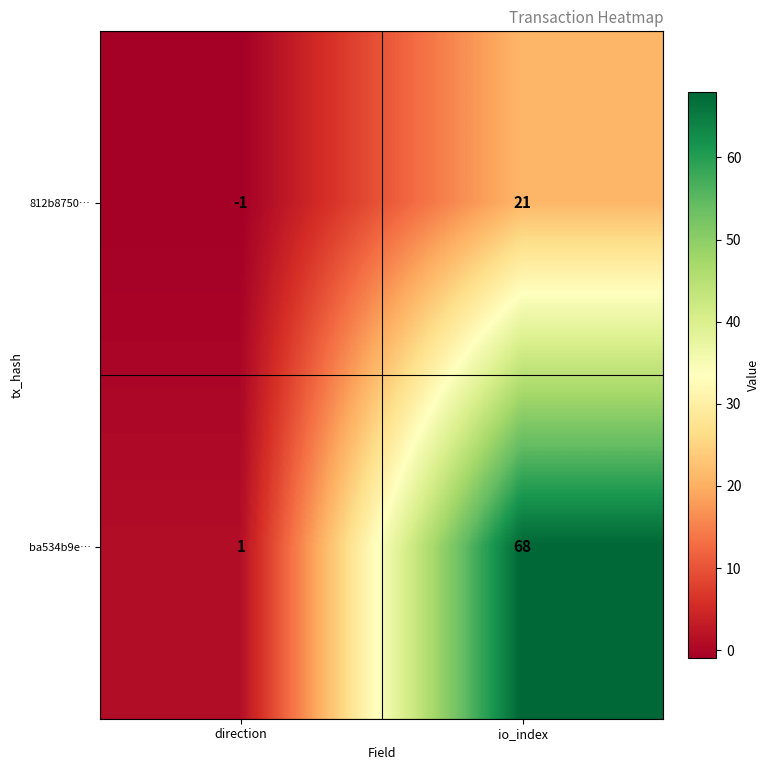

At io_index, list the series in order from smallest to largest.

812b8750…, ba534b9e…